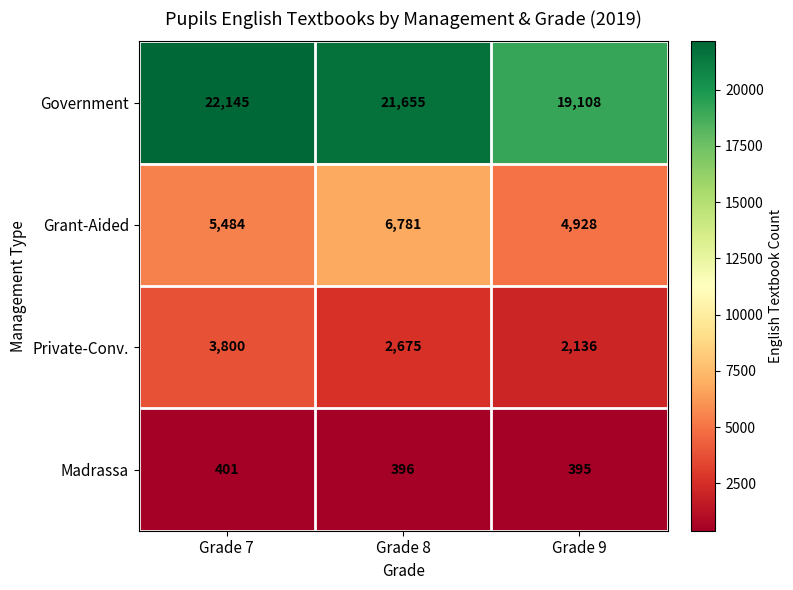

Reading right to left, list all the values displayed in this chart.

Government: 19108	21655	22145
Grant-Aided: 4928	6781	5484
Private-Conv.: 2136	2675	3800
Madrassa: 395	396	401